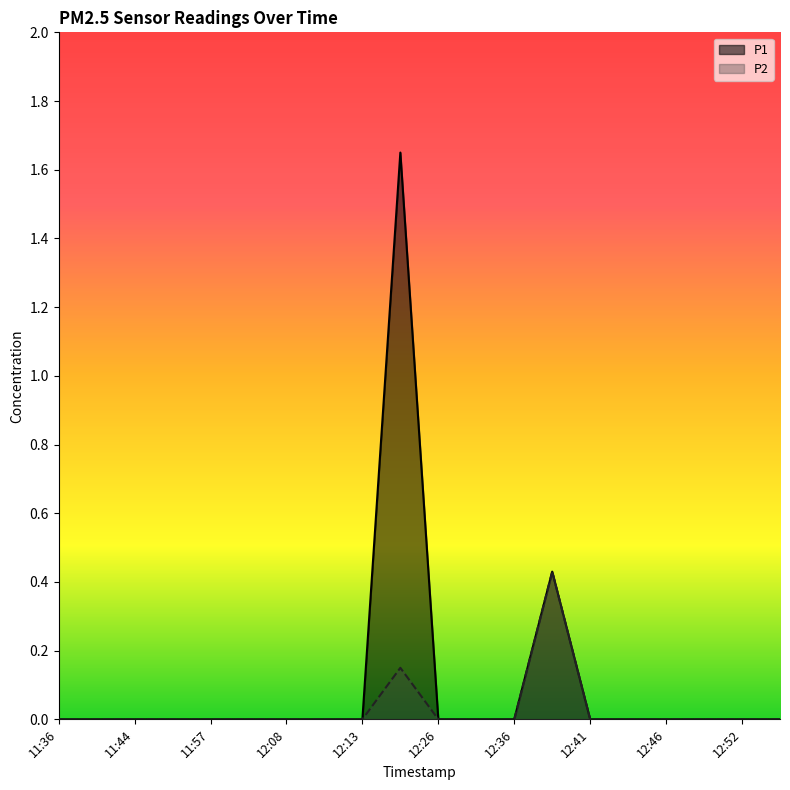

True or false: P1 and P2 cross at least once.

False